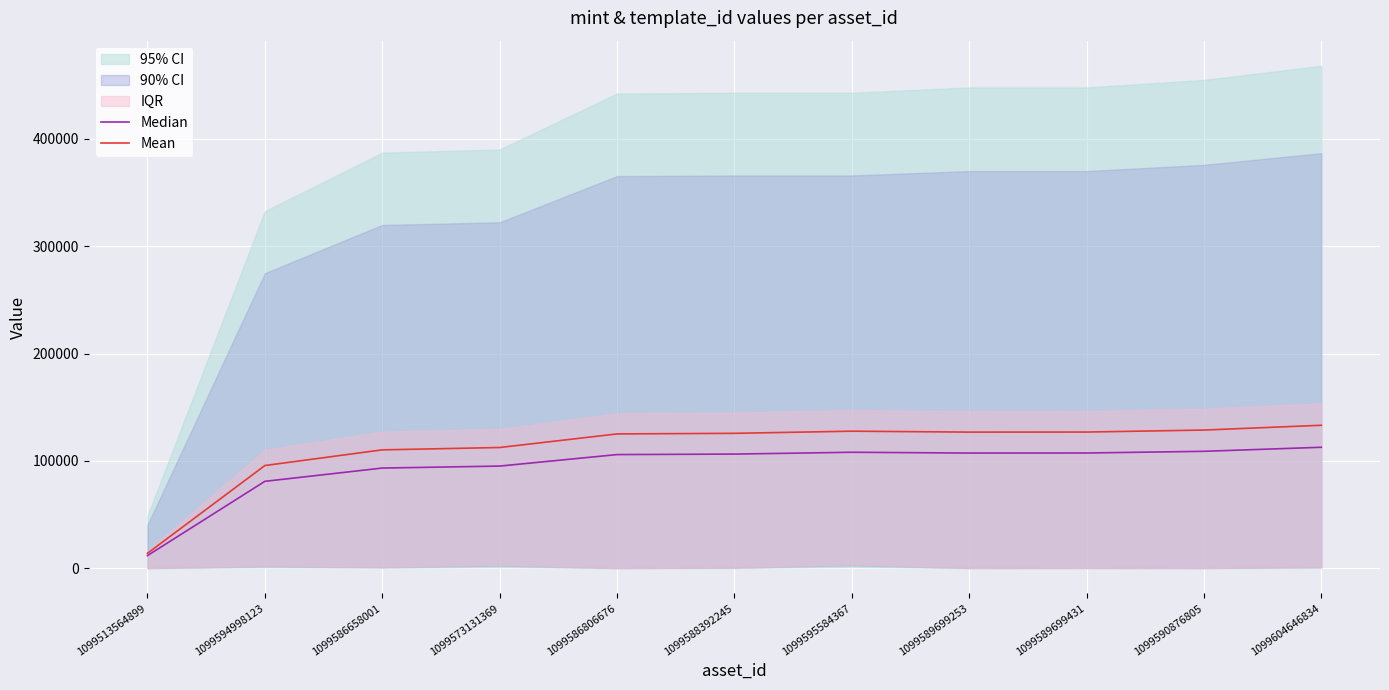

Is it true that Mean equals 159916.5 at 1099573131369?

False